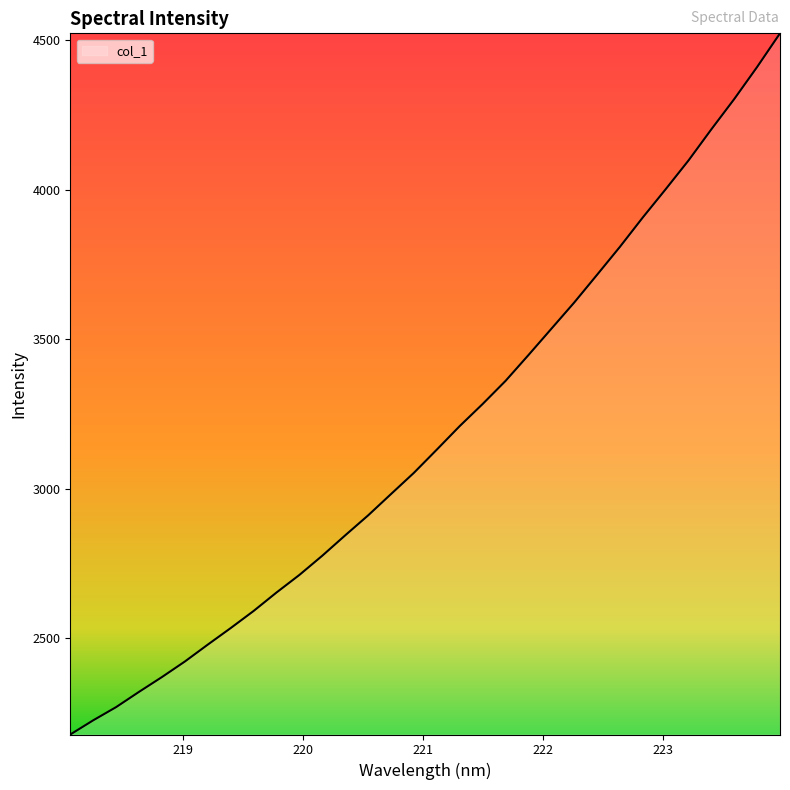

What is the minimum value shown in the chart?

2177.0